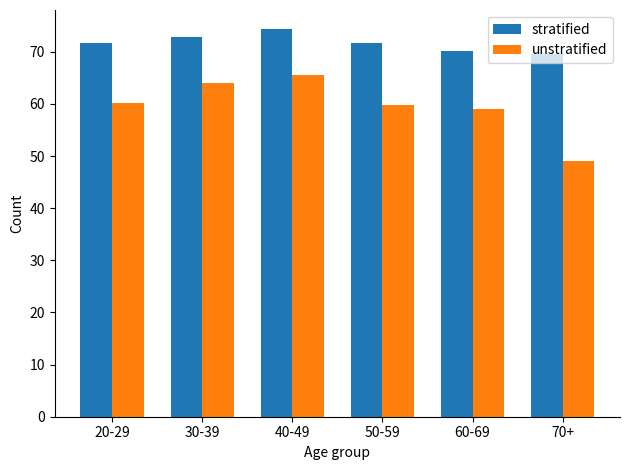

What is the minimum value shown in the chart?

49.1